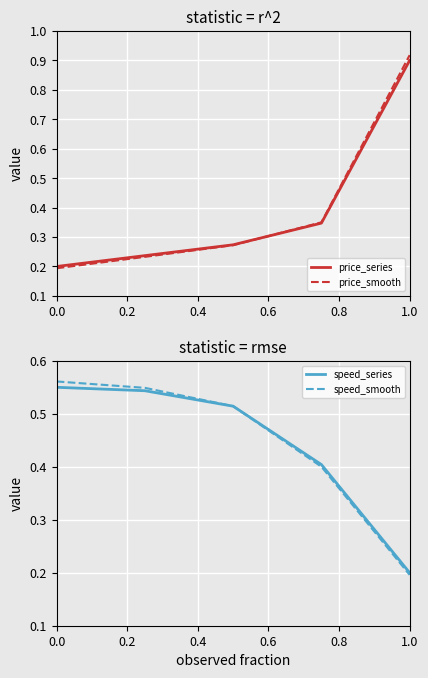

How many series are shown in this chart?

4